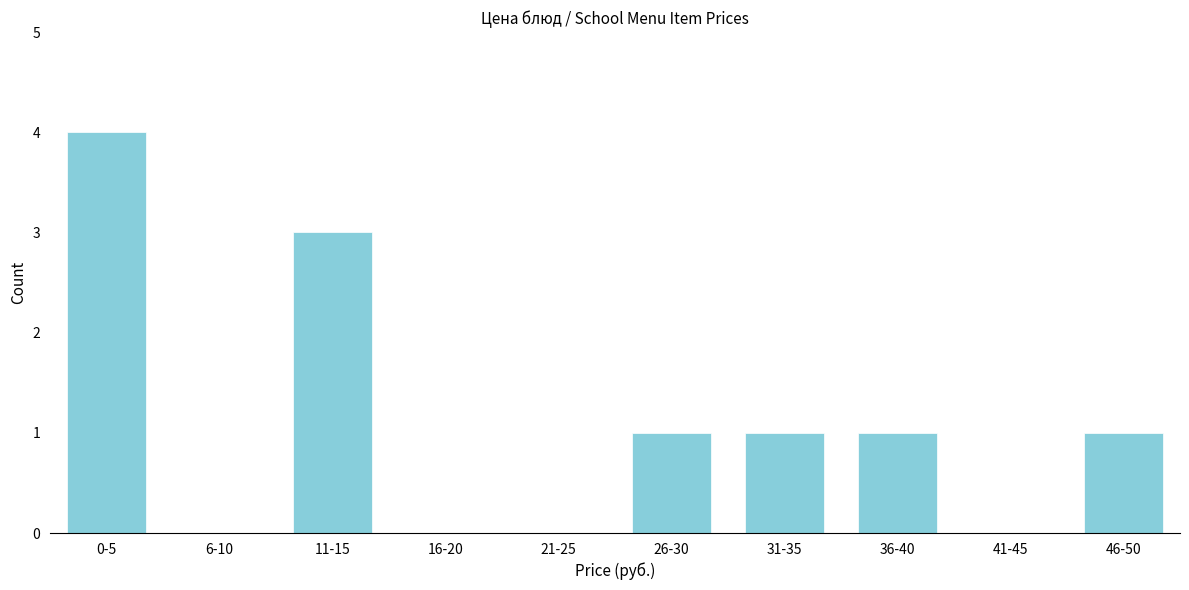

Reading right to left, transcribe all the data shown in this chart.

46-50=1	41-45=0	36-40=1	31-35=1	26-30=1	21-25=0	16-20=0	11-15=3	6-10=0	0-5=4